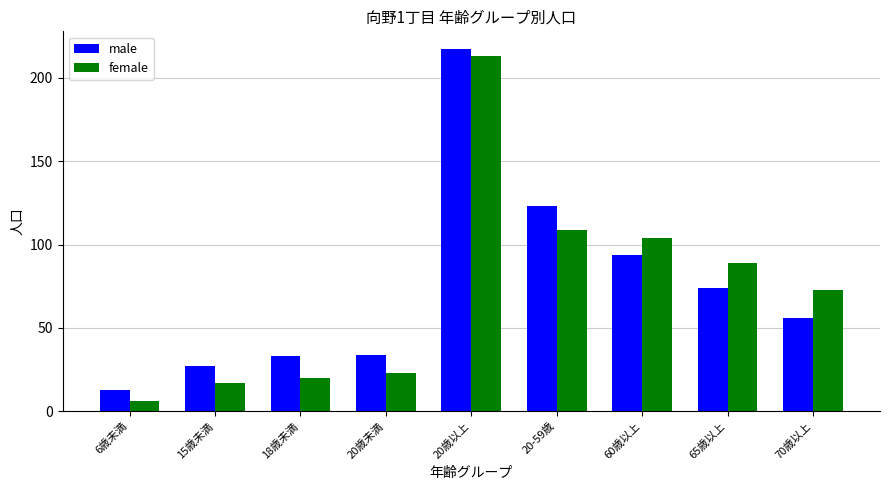

How many values in the female series are below 73?

4